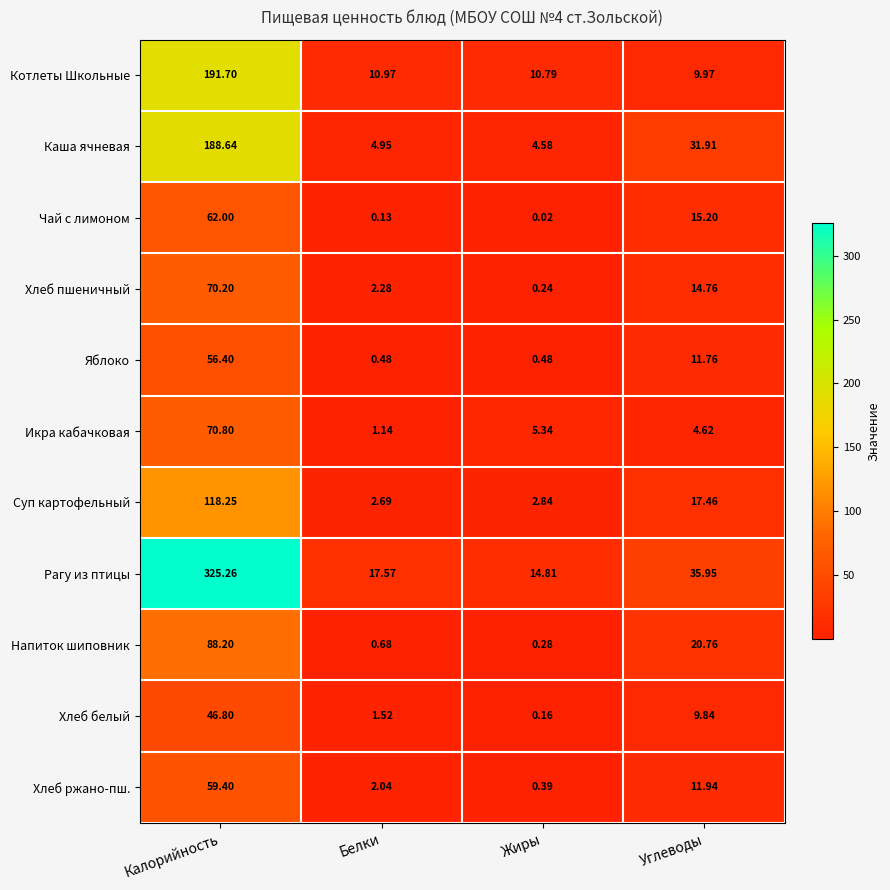

Which label corresponds to the largest value in the chart?

Калорийность